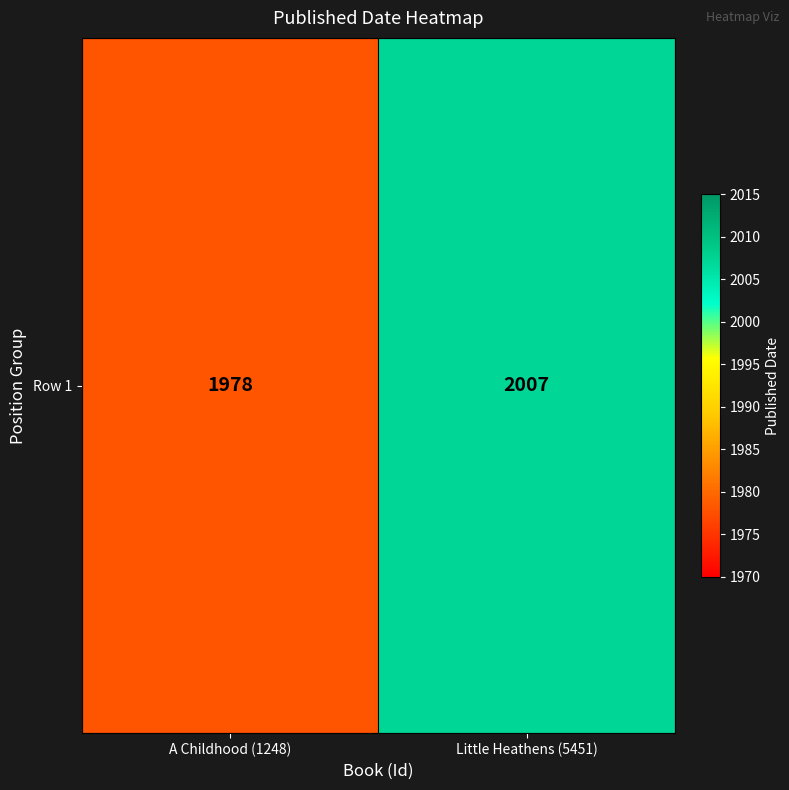

What is the smallest value displayed?

1978